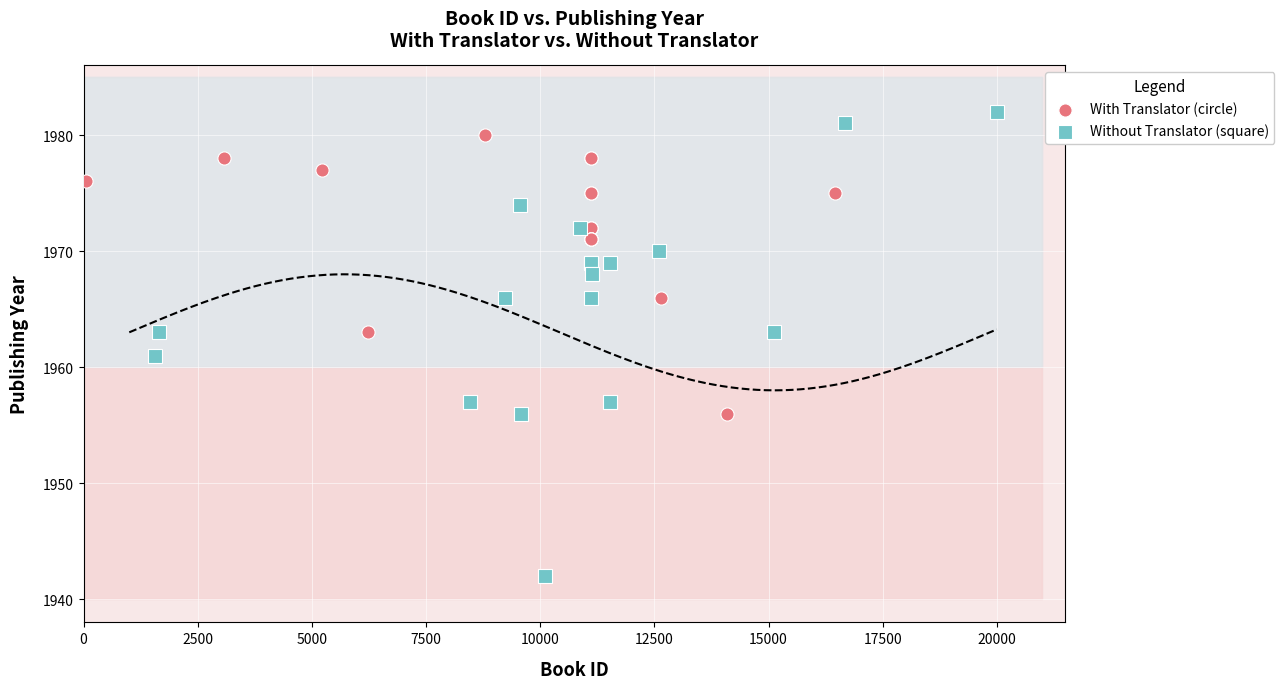

Which series contains the highest Y value?

Without Translator (square)